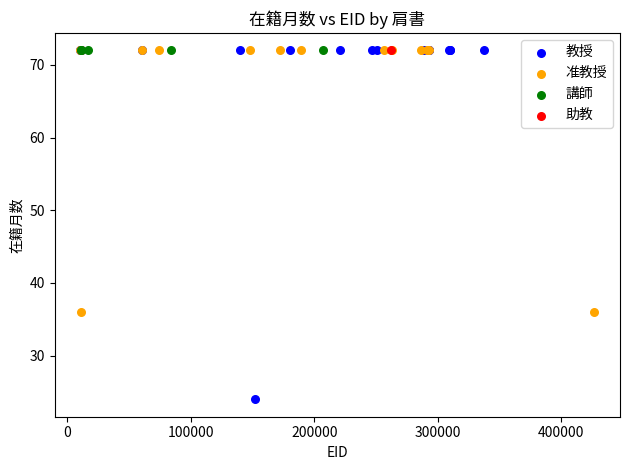

What are all the series names shown in the legend?

教授, 准教授, 講師, 助教